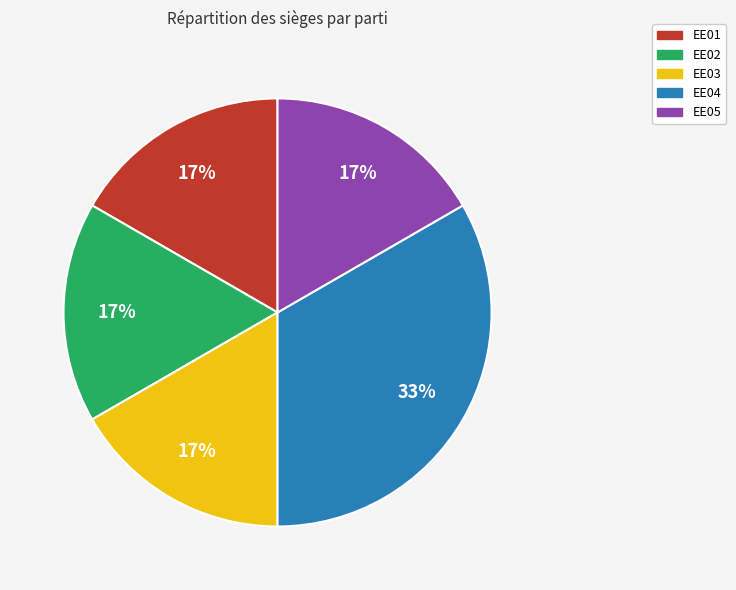

The EE02 slice represents 17% of the pie. True or false?

True